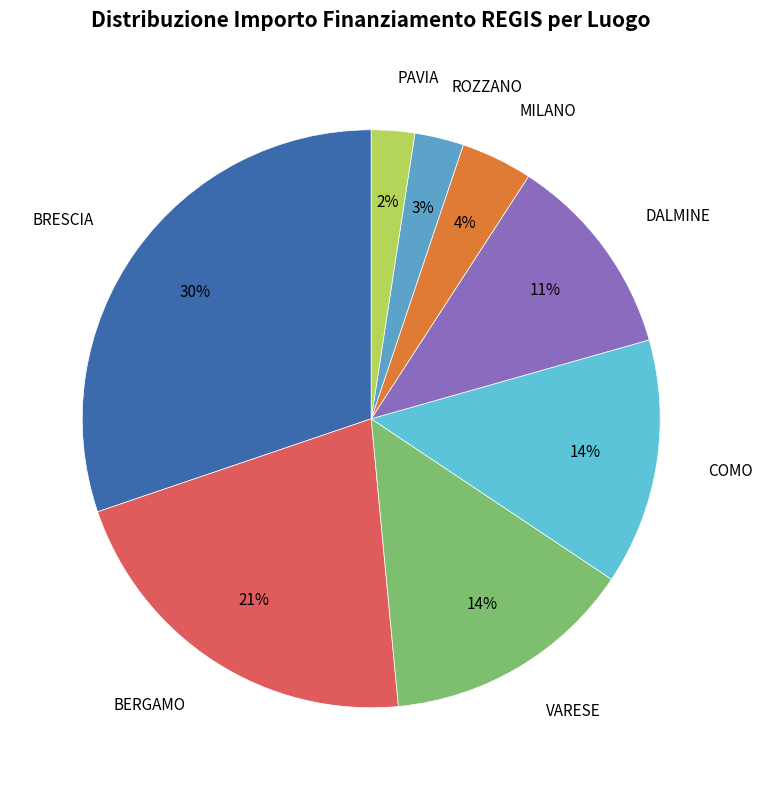

What percentage is the DALMINE slice, to the nearest percent?

11%